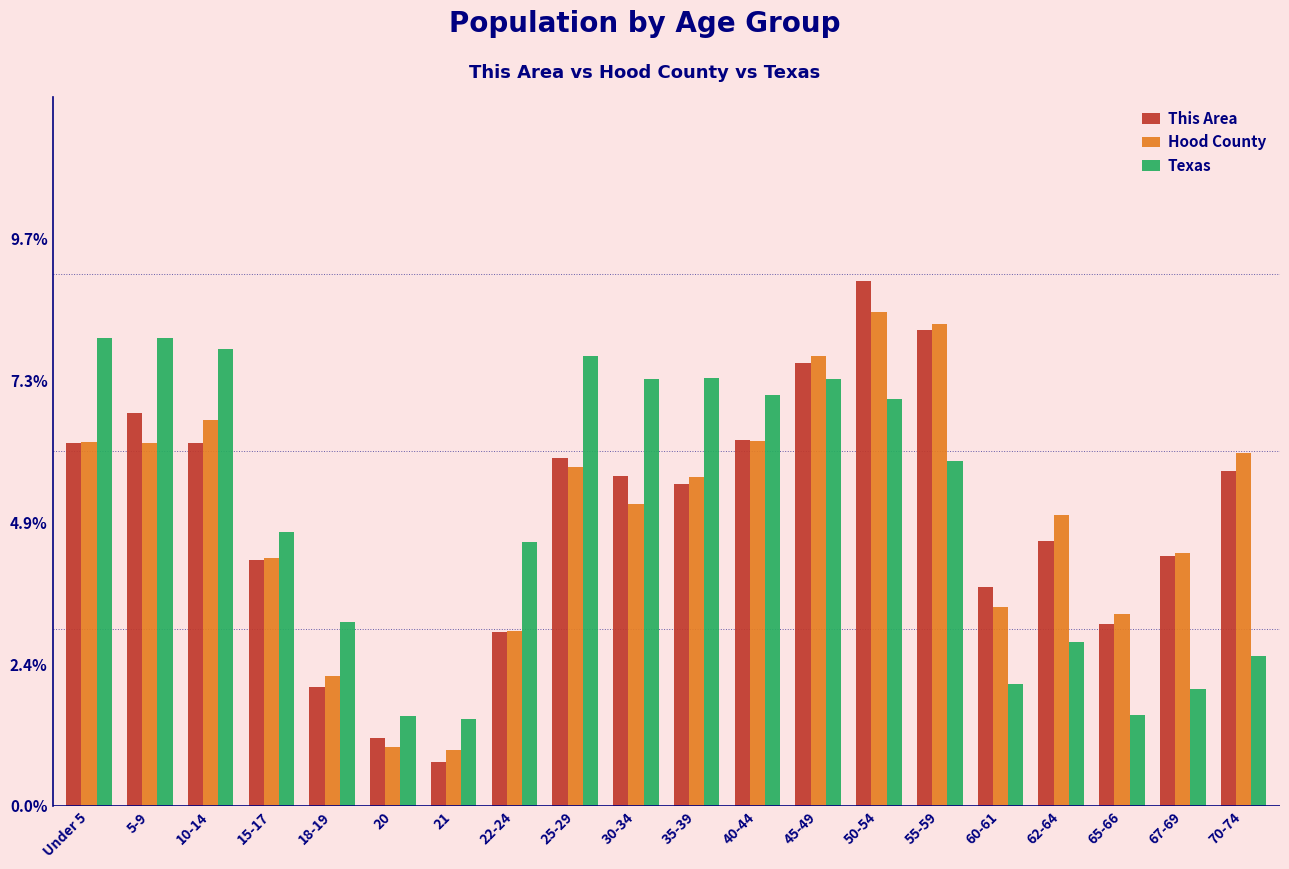

What is the total value across all series at 15-17?

13.2